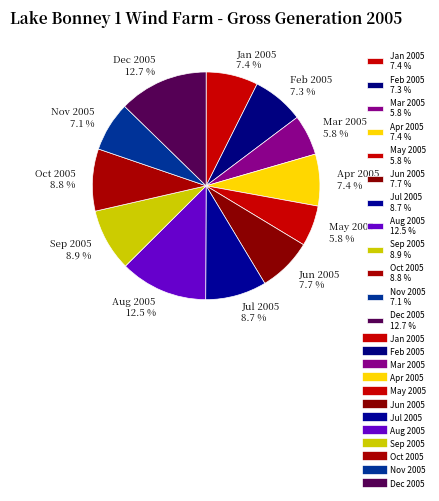

Does Oct 2005 represent more than half of the total?

No